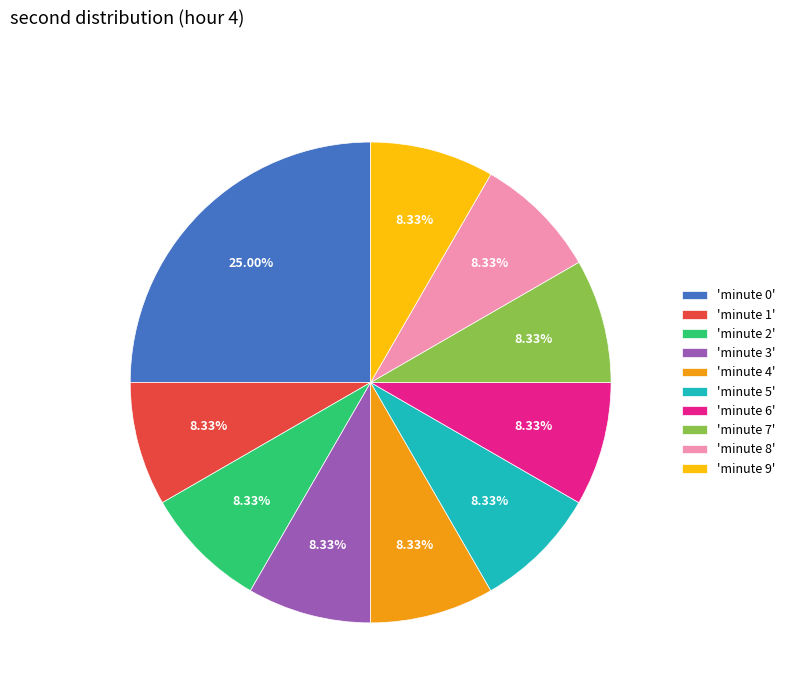

Is the sum of 'minute 3' and 'minute 4' greater than half?

No